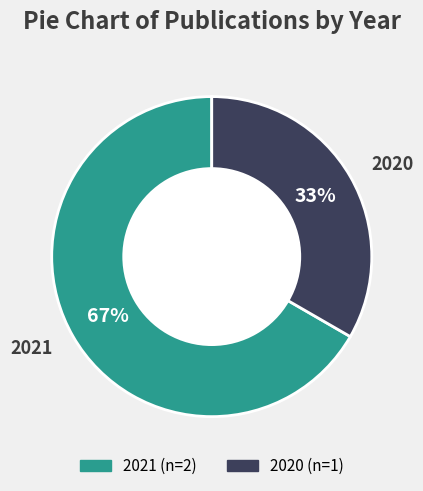

The 2021 slice represents 53% of the pie. True or false?

False